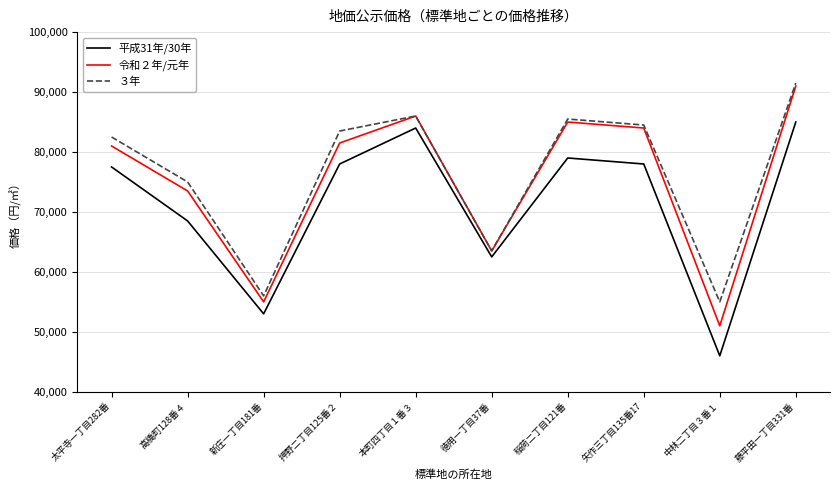

Which series has the largest range (max minus min)?

令和２年/元年